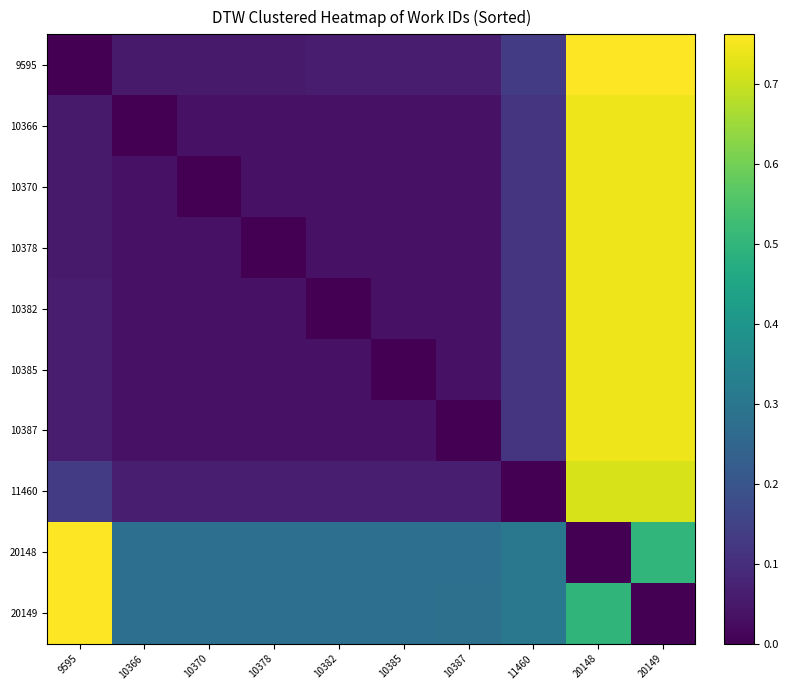

Reading left to right, transcribe all the data shown in this chart.

9595: 9595=0.0	10366=0.1	10370=0.1	10378=0.1	10382=0.1	10385=0.1	10387=0.1	11460=0.1	20148=0.8	20149=0.8
10366: 9595=0.1	10366=0.0	10370=0.0	10378=0.0	10382=0.0	10385=0.0	10387=0.0	11460=0.1	20148=0.7	20149=0.7
10370: 9595=0.1	10366=0.0	10370=0.0	10378=0.0	10382=0.0	10385=0.0	10387=0.0	11460=0.1	20148=0.7	20149=0.7
10378: 9595=0.1	10366=0.0	10370=0.0	10378=0.0	10382=0.0	10385=0.0	10387=0.0	11460=0.1	20148=0.7	20149=0.7
10382: 9595=0.1	10366=0.0	10370=0.0	10378=0.0	10382=0.0	10385=0.0	10387=0.0	11460=0.1	20148=0.7	20149=0.7
10385: 9595=0.1	10366=0.0	10370=0.0	10378=0.0	10382=0.0	10385=0.0	10387=0.0	11460=0.1	20148=0.7	20149=0.7
10387: 9595=0.1	10366=0.0	10370=0.0	10378=0.0	10382=0.0	10385=0.0	10387=0.0	11460=0.1	20148=0.7	20149=0.7
11460: 9595=0.1	10366=0.1	10370=0.1	10378=0.1	10382=0.1	10385=0.1	10387=0.1	11460=0.0	20148=0.7	20149=0.7
20148: 9595=0.8	10366=0.3	10370=0.3	10378=0.3	10382=0.3	10385=0.3	10387=0.3	11460=0.3	20148=0.0	20149=0.5
20149: 9595=0.8	10366=0.3	10370=0.3	10378=0.3	10382=0.3	10385=0.3	10387=0.3	11460=0.3	20148=0.5	20149=0.0